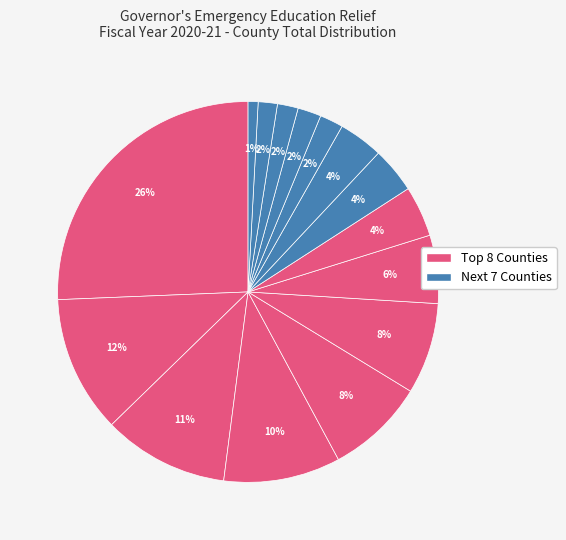

Count the number of slices in the pie.

15